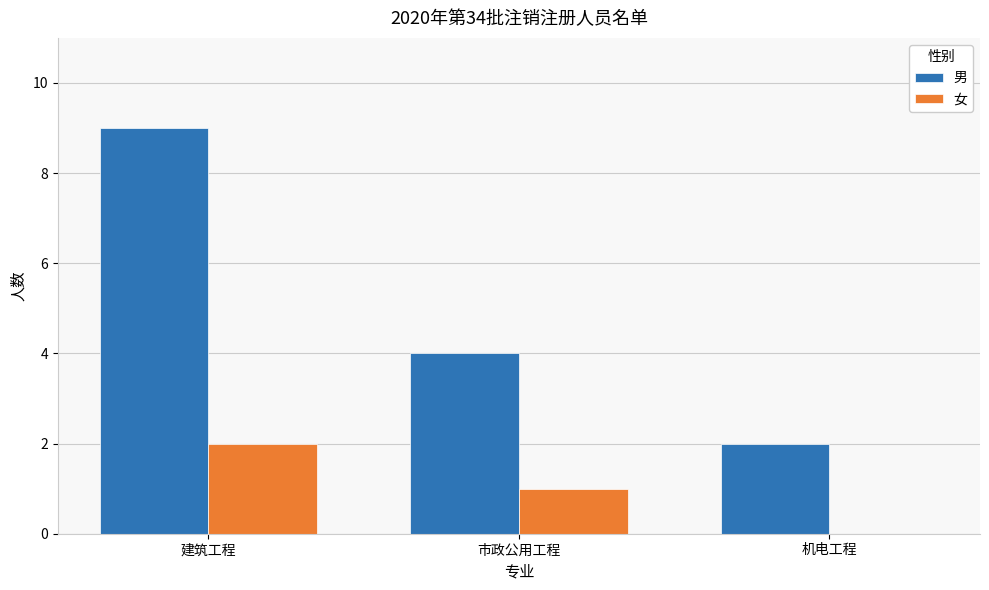

What is the sum of all 女 values?

3